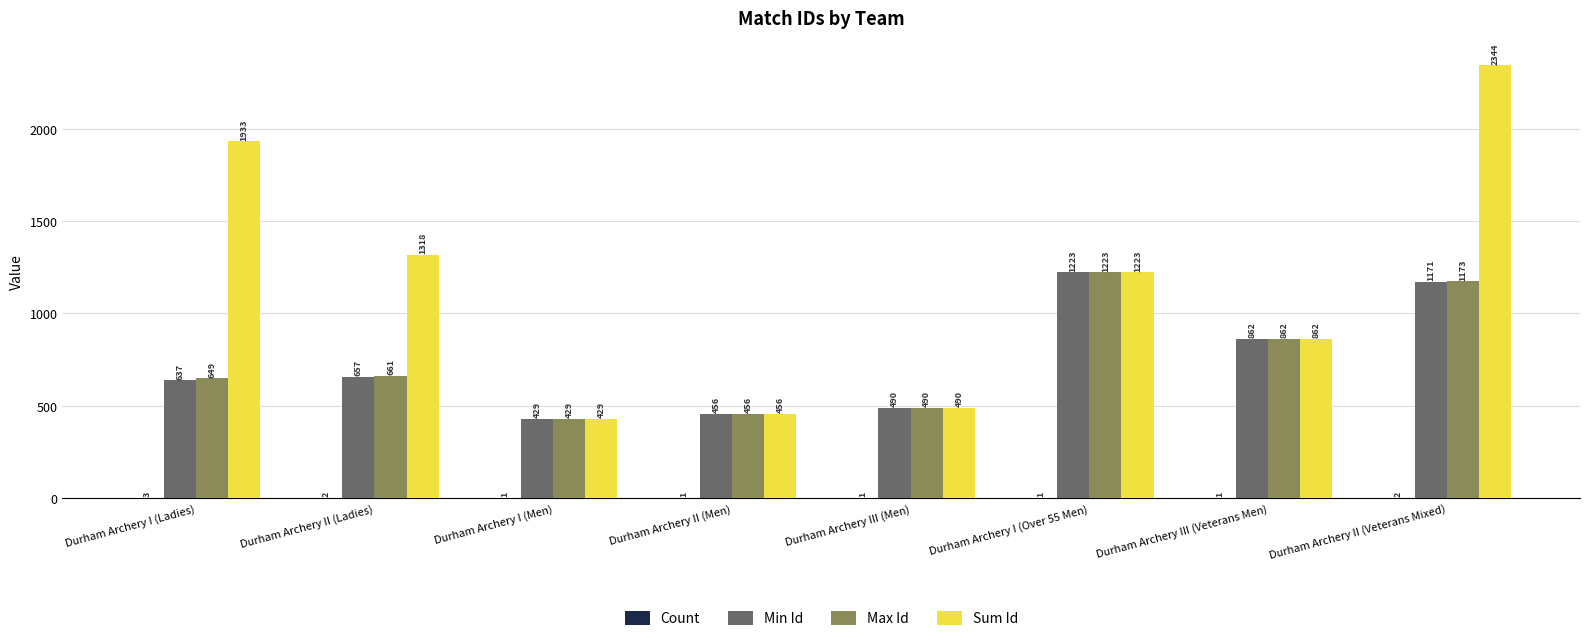

The value of Sum Id at Durham Archery I (Over 55 Men) is 599. True or false?

False